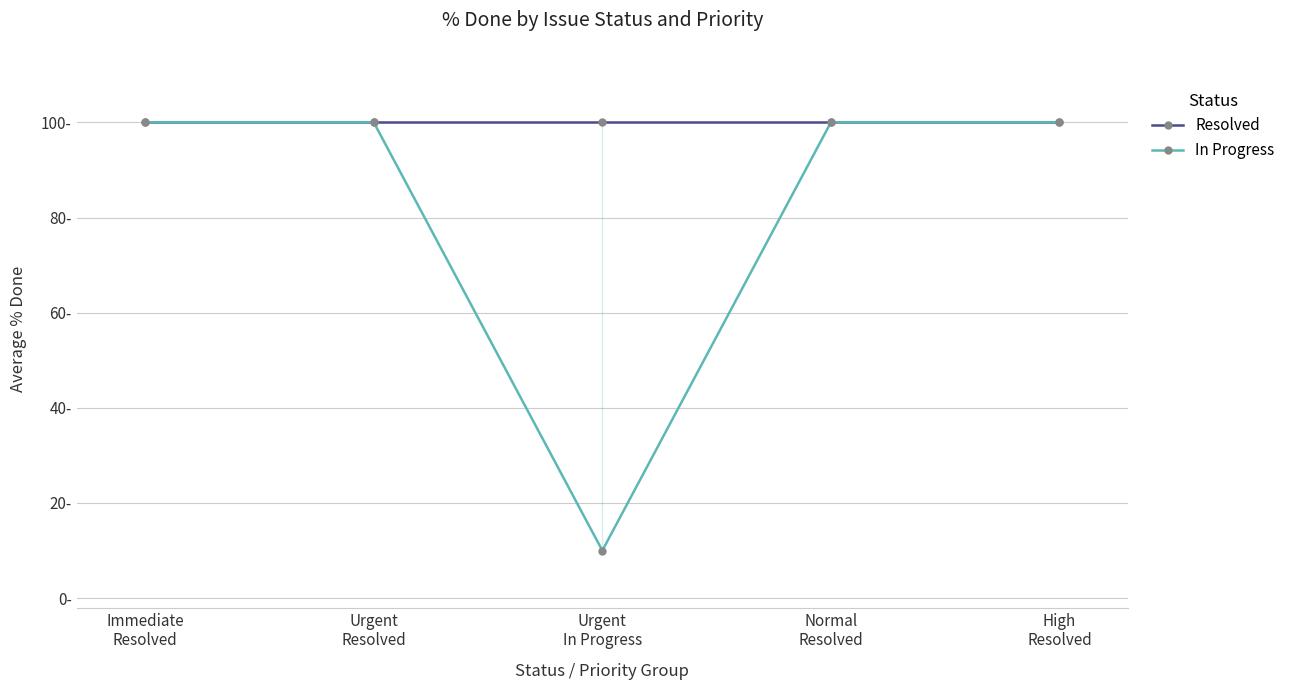

What is the highest value of the In Progress series?

100